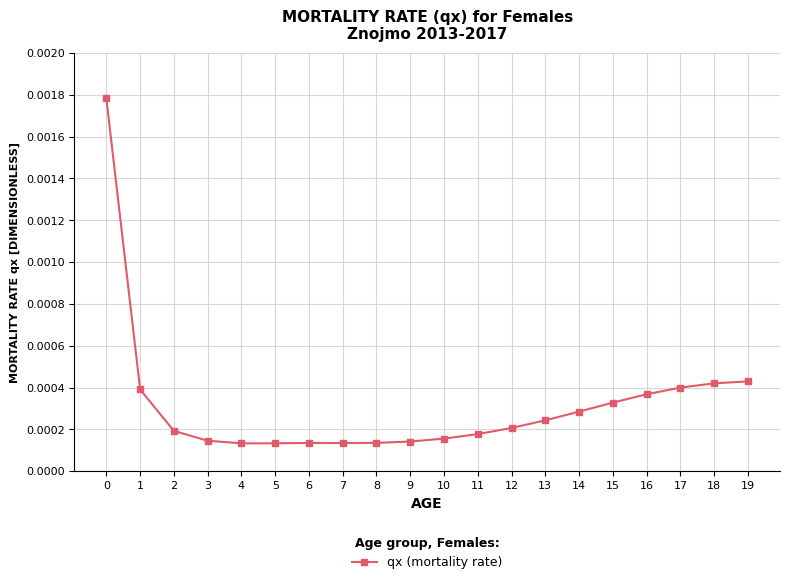

Between 8 and 15, which is larger?

15